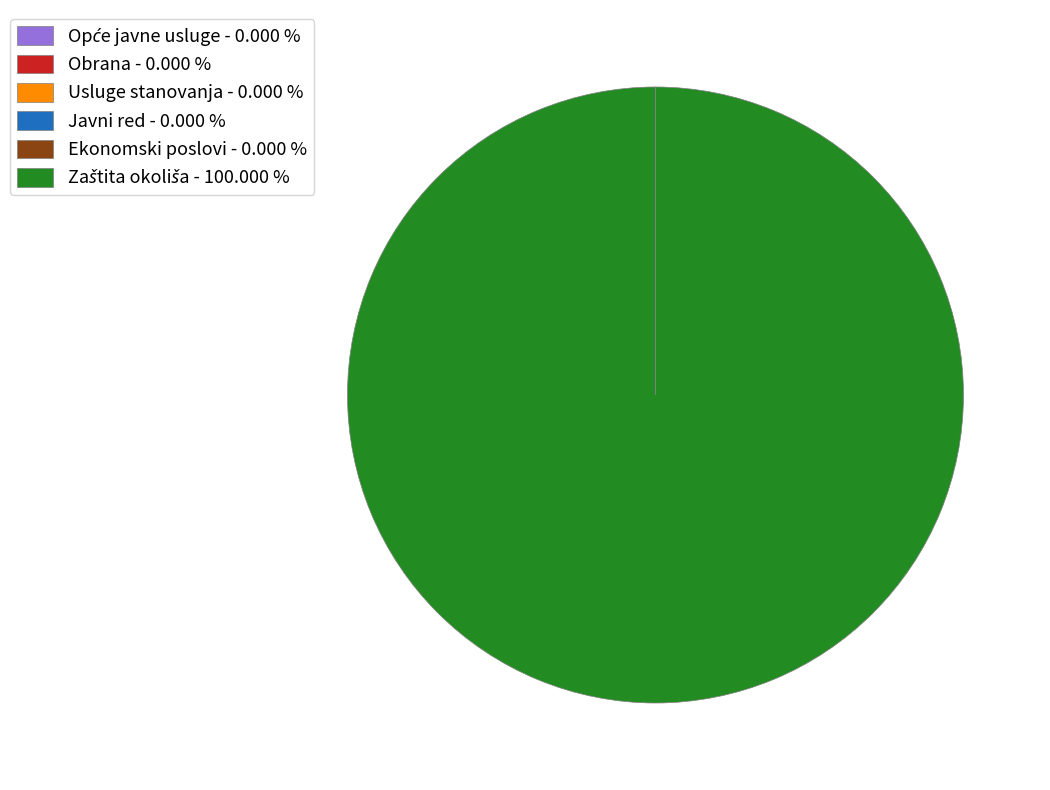

Is there a majority slice in this chart?

Yes